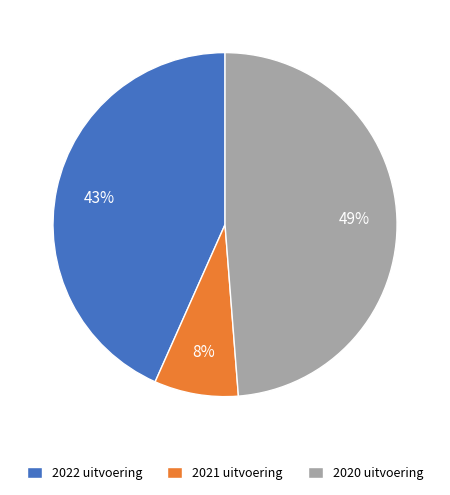

Between 2020 uitvoering and 2021 uitvoering, which is larger?

2020 uitvoering